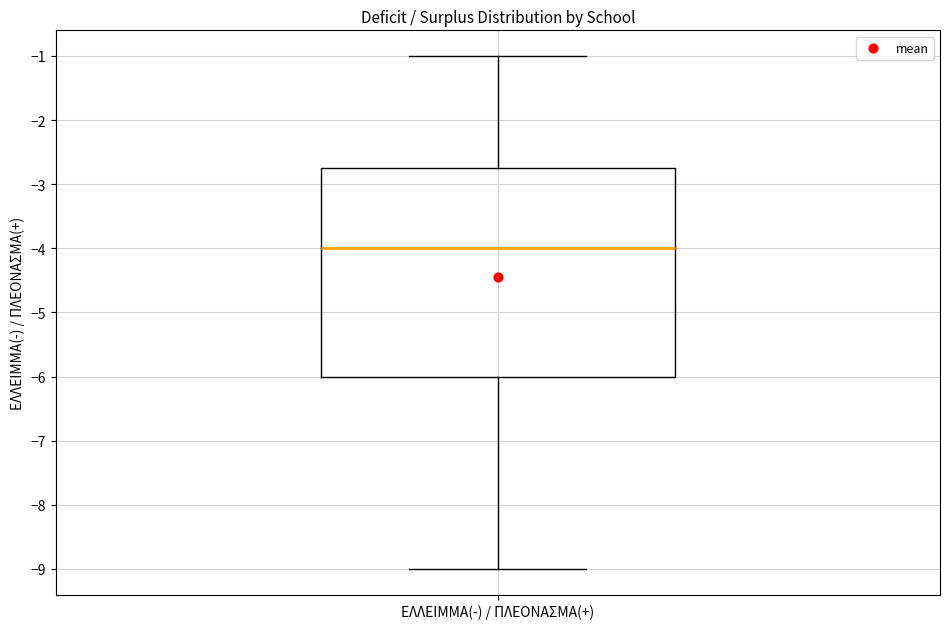

Read this box plot against the y-axis: the position of the median line, the range covered by the box, and the ends of both whiskers. The values are not printed on the chart, so give them approximately, as read against the axis.

median -4.0, box -6.0 to -2.7, whiskers -9.0 to -1.0